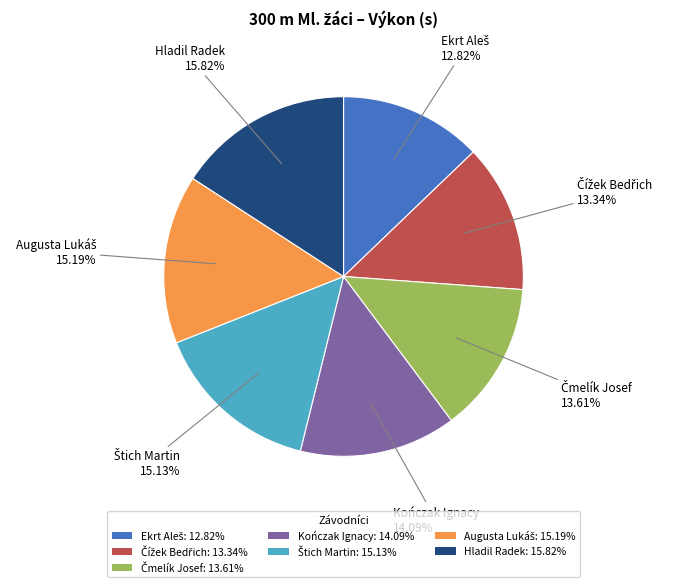

Is there any slice that represents more than half of the pie?

No